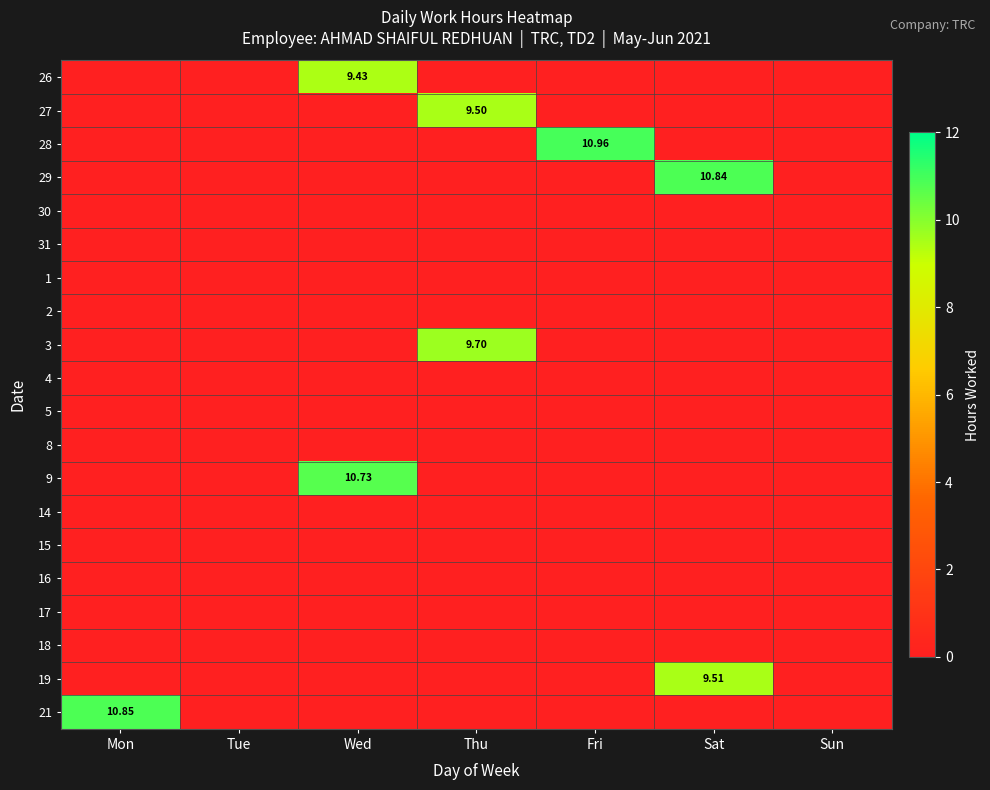

At which label is 4 closest to 0?

Mon